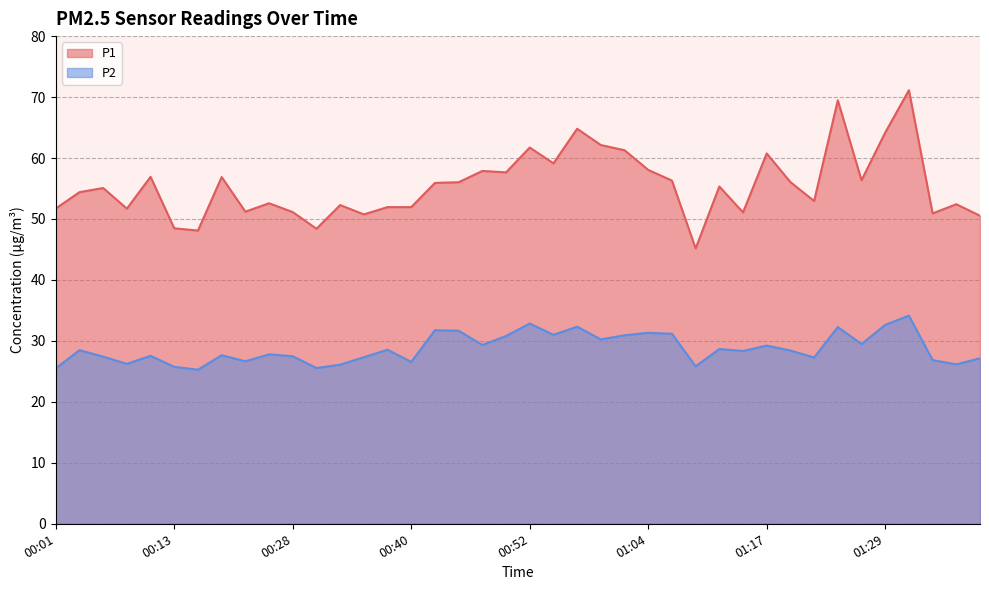

What is the lowest value of the P1 series?

45.2